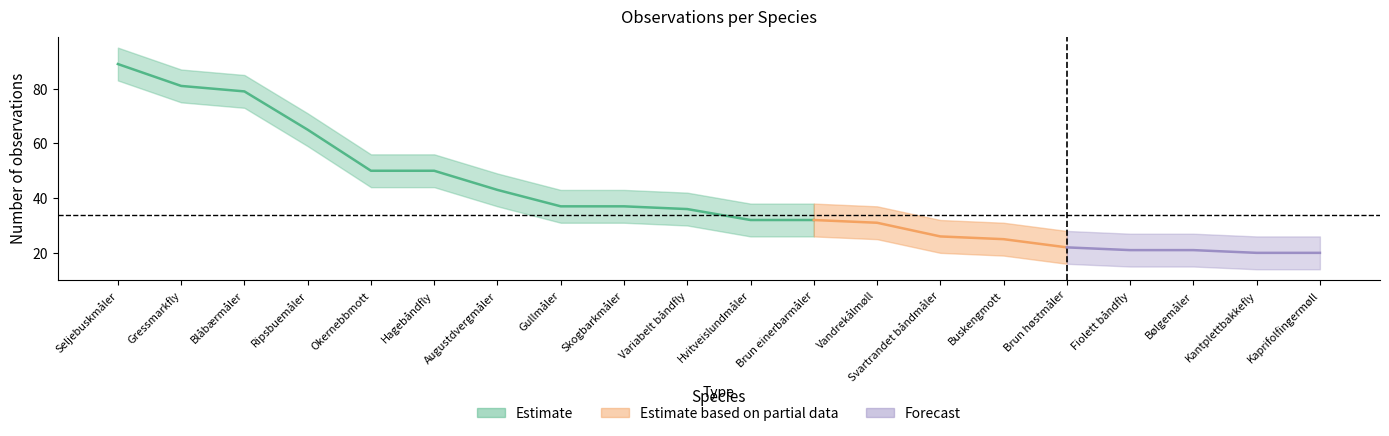

What position from the left is Okernebbmott?

5